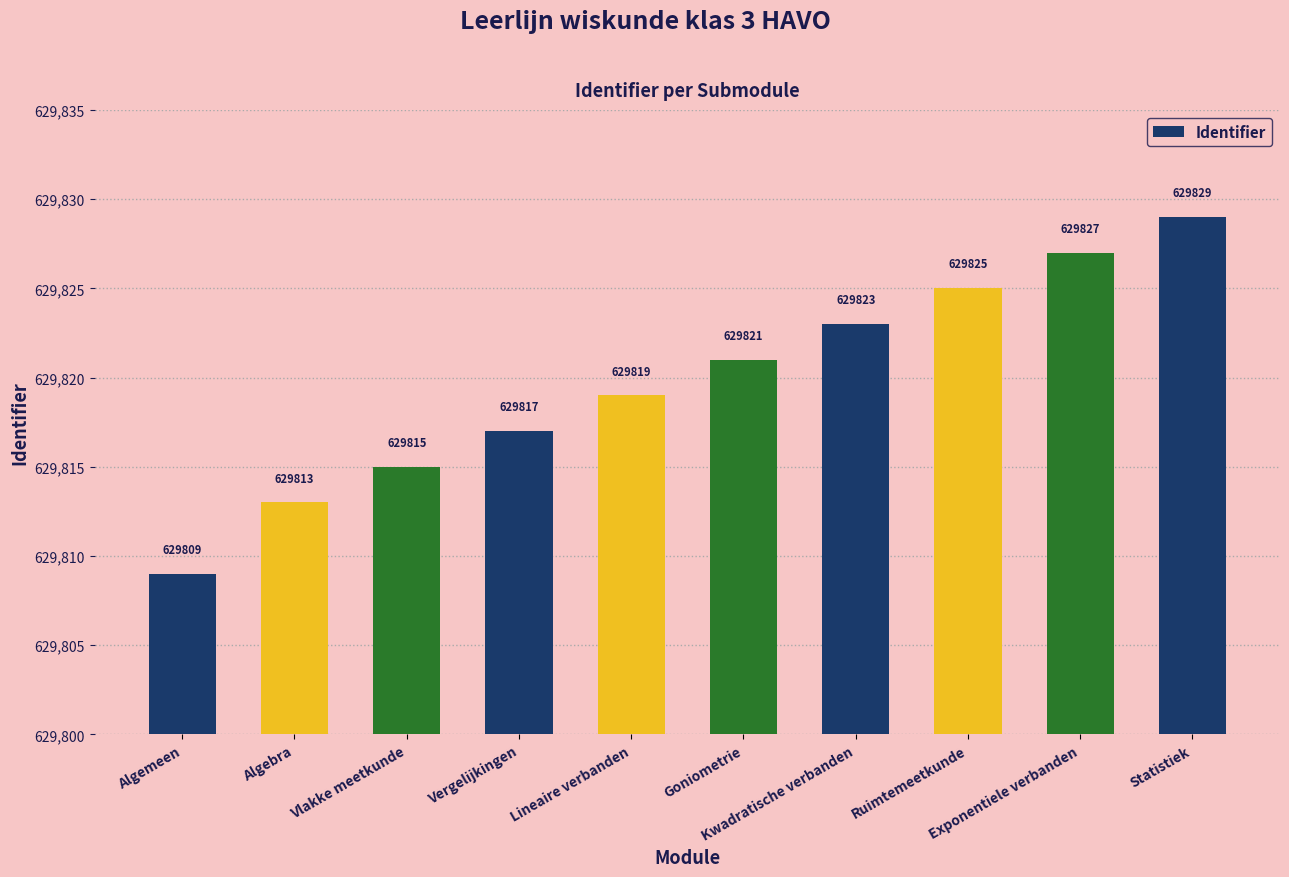

How many values are below 629821?

5